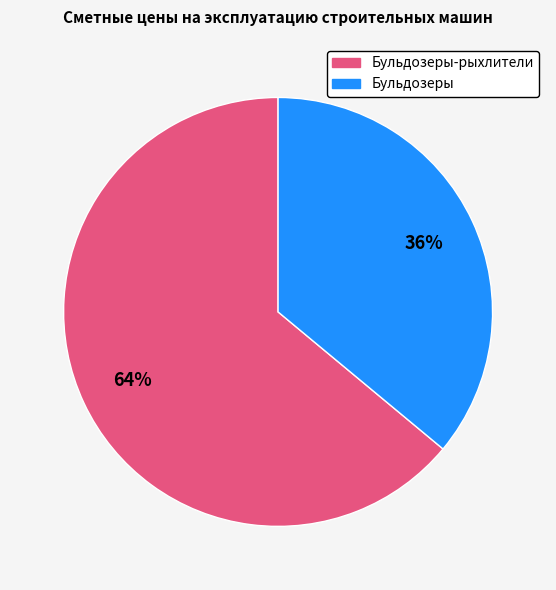

To the nearest percent, what is the average slice percentage?

50%